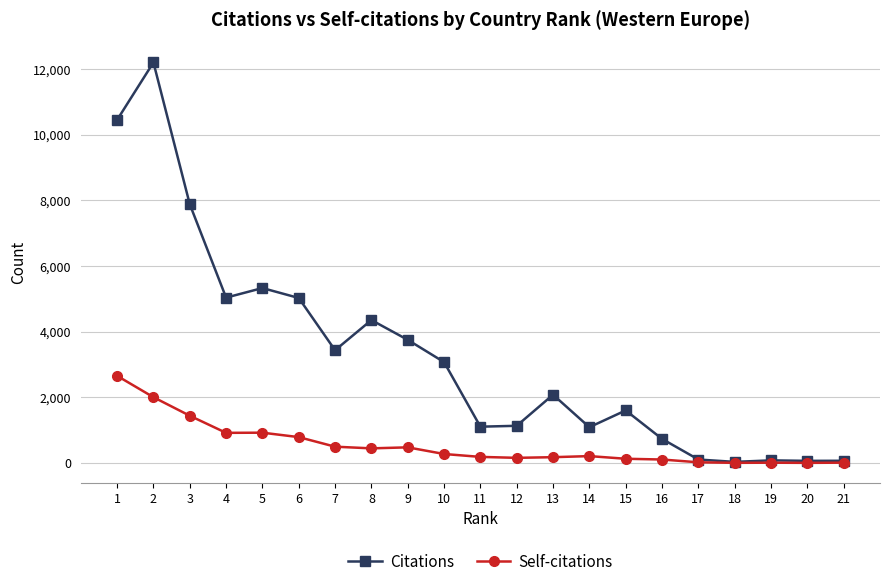

Is it true that Citations equals 5038 at 4?

True